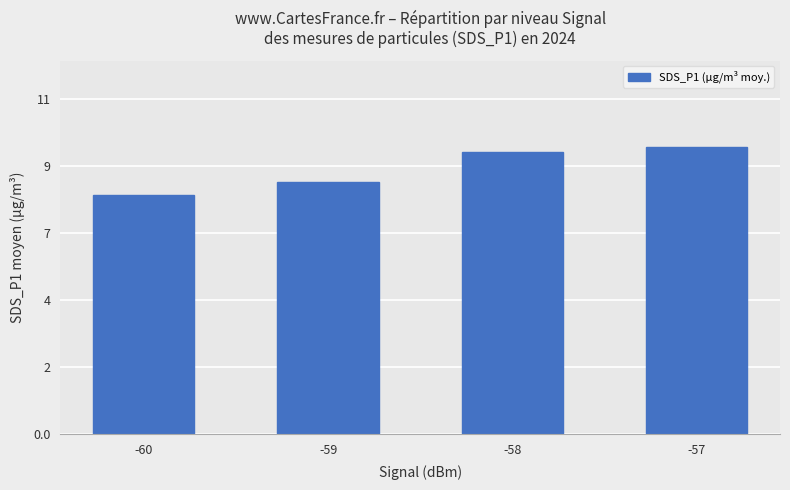

Are the bars horizontal?

No